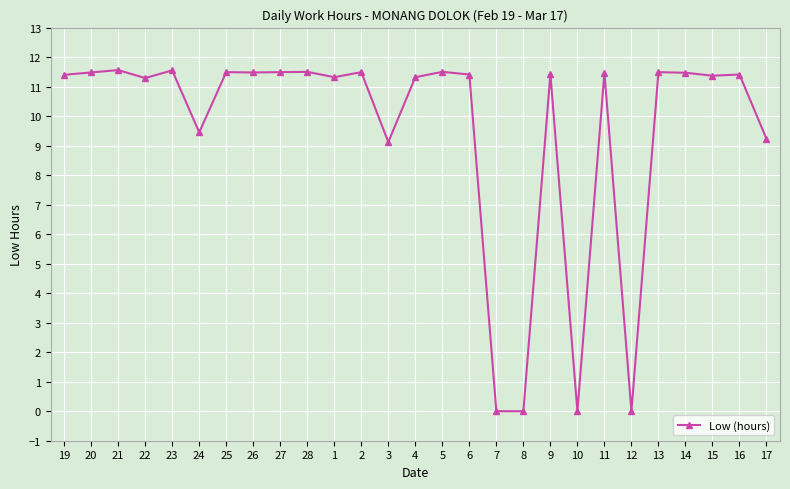

True or false: the data shows 17.2 at 25.

False